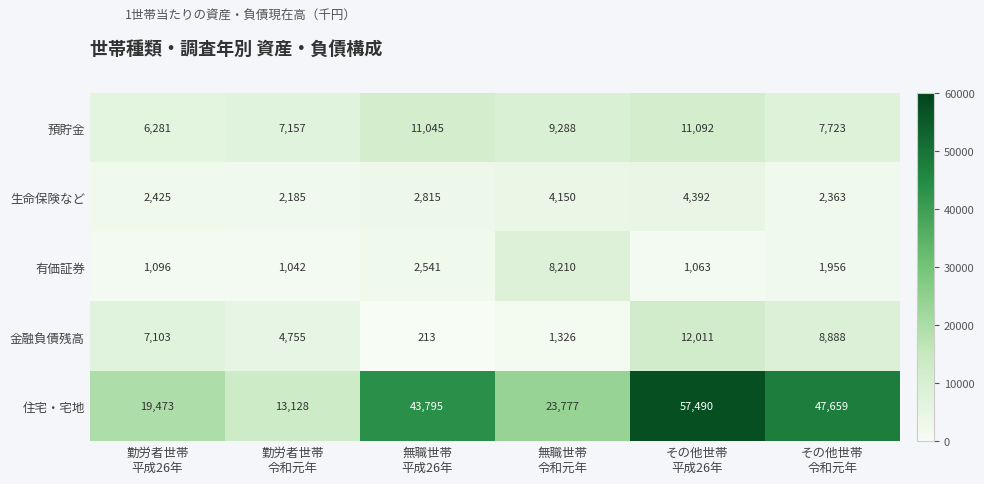

What is the smallest value displayed?

213